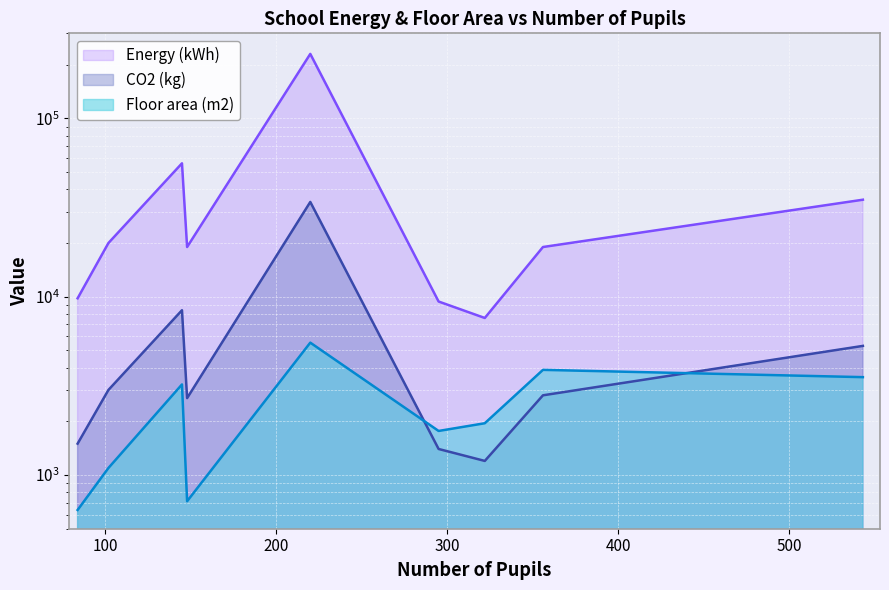

What is the sum of the Energy (kWh) values at 295 and 356?

28400